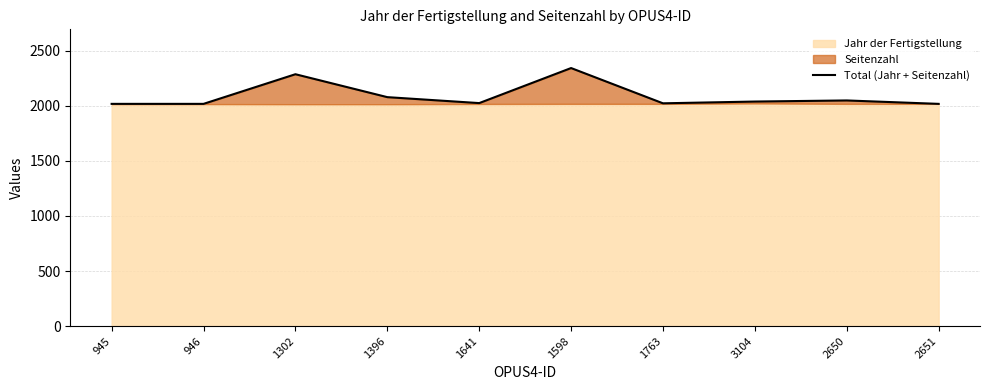

What is the minimum value shown in the chart?

2017